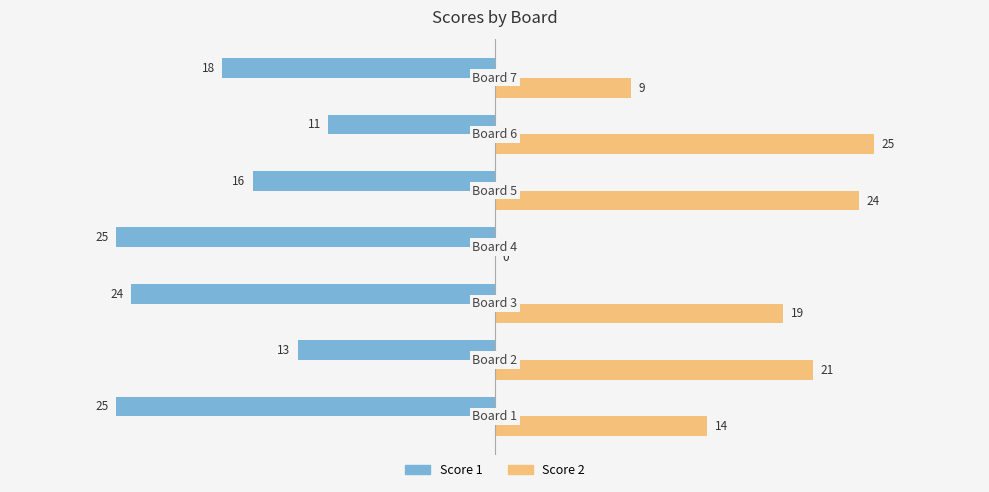

What is the maximum value for Score 1?

-11